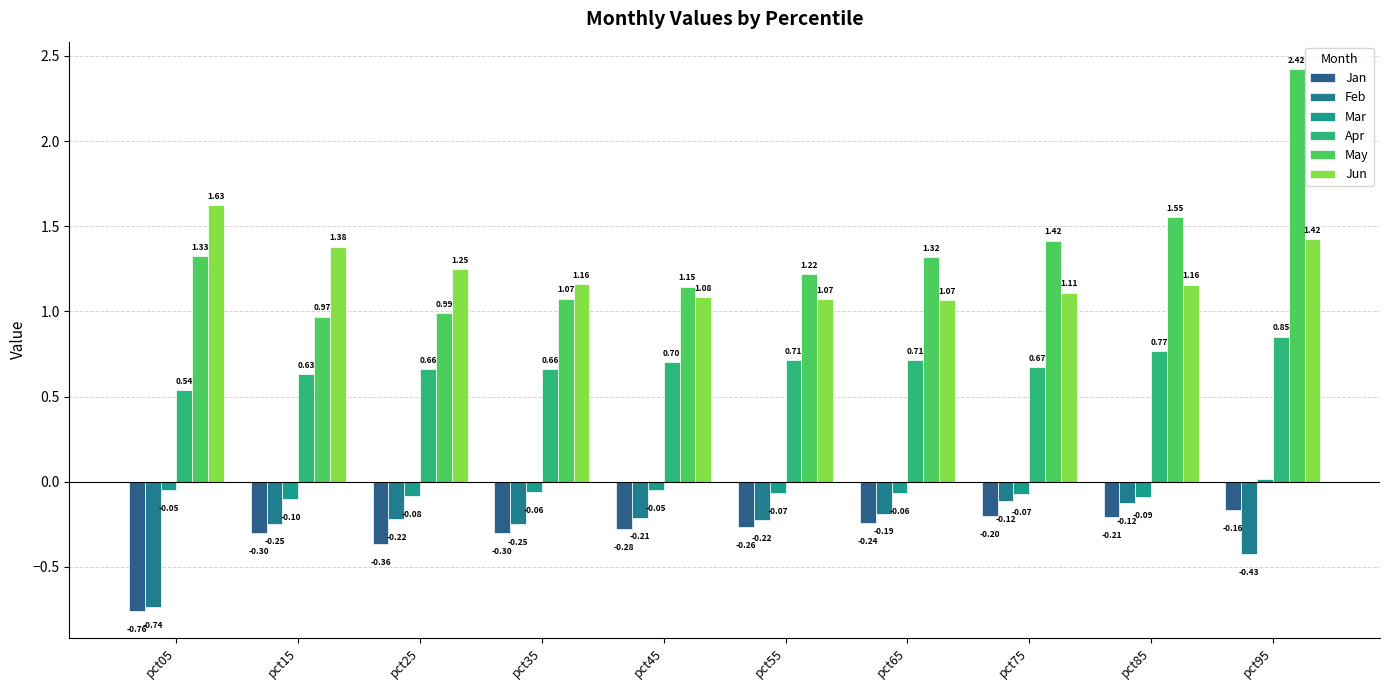

How many groups of bars are there?

10